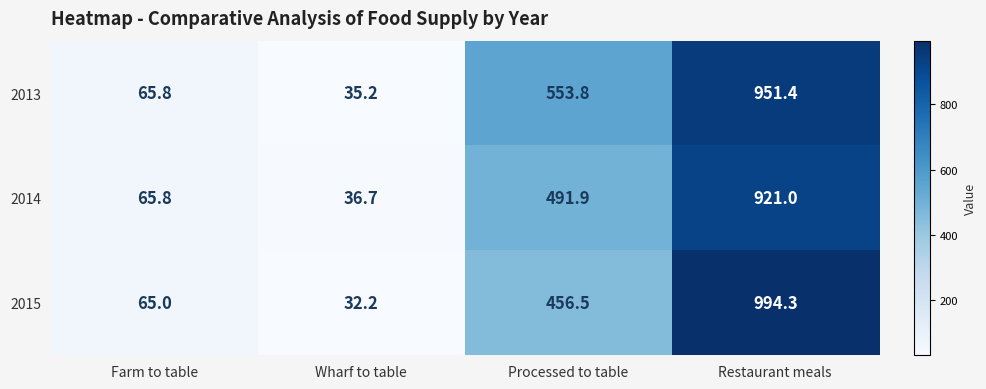

What is the average value of the 2014 series?

378.9